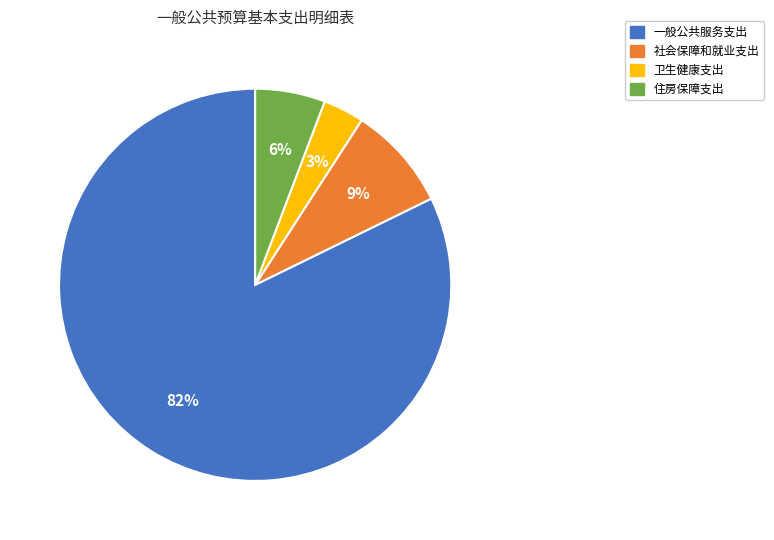

Is there any slice that represents more than half of the pie?

Yes